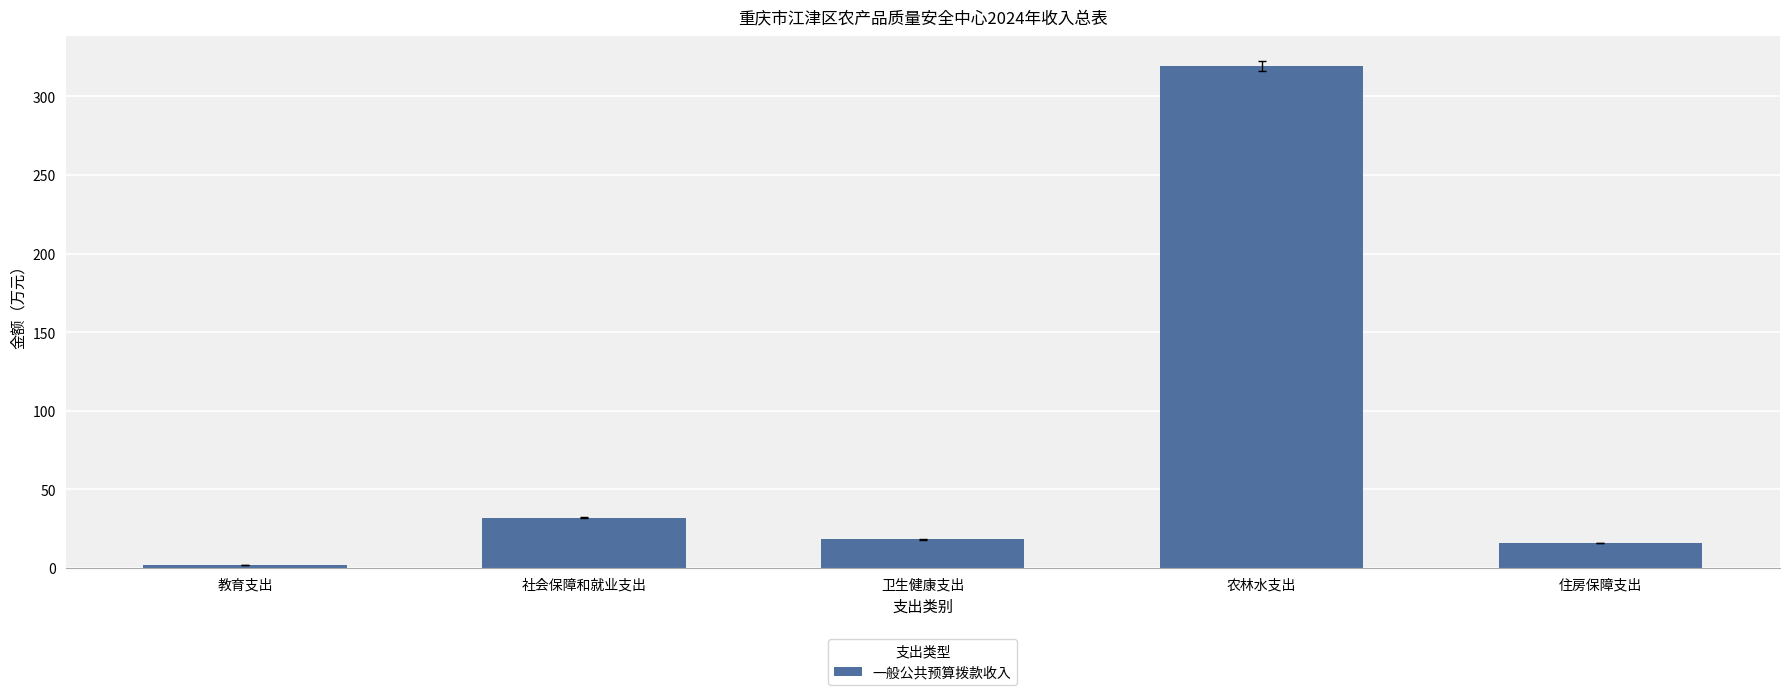

Where does the data first go above 18?

社会保障和就业支出